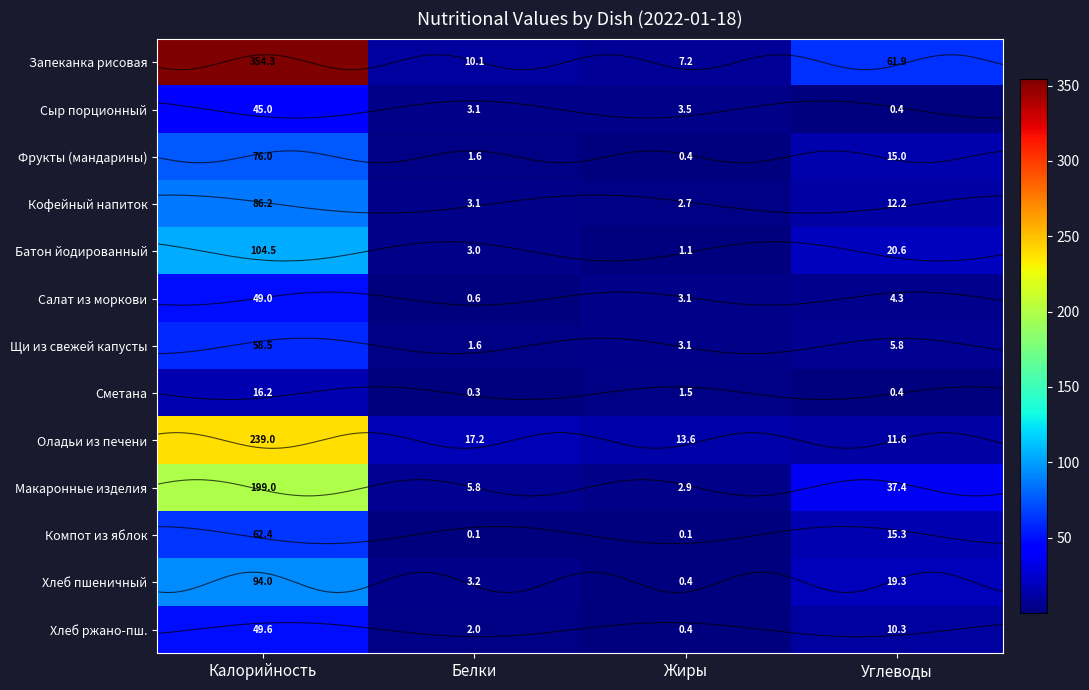

Which label corresponds to the smallest value in the chart?

Белки